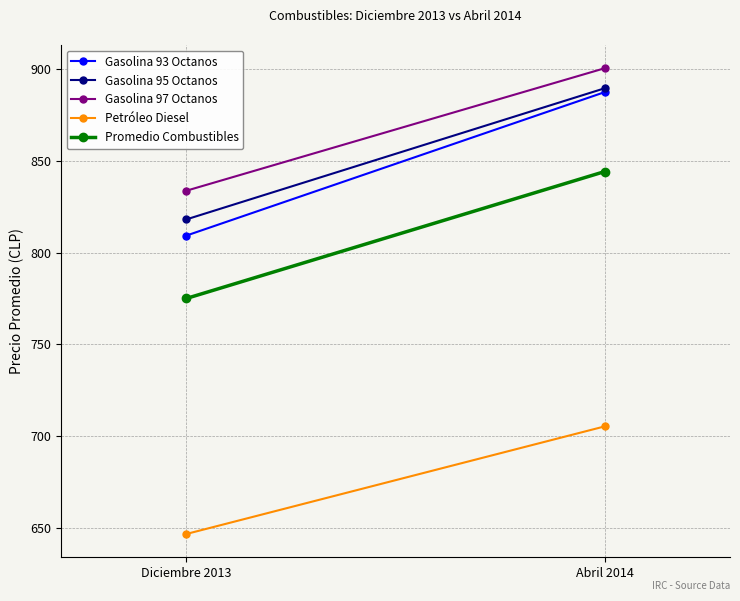

Is the value of Promedio Combustibles at Diciembre 2013 greater than the value of Petróleo Diesel at Diciembre 2013?

Yes